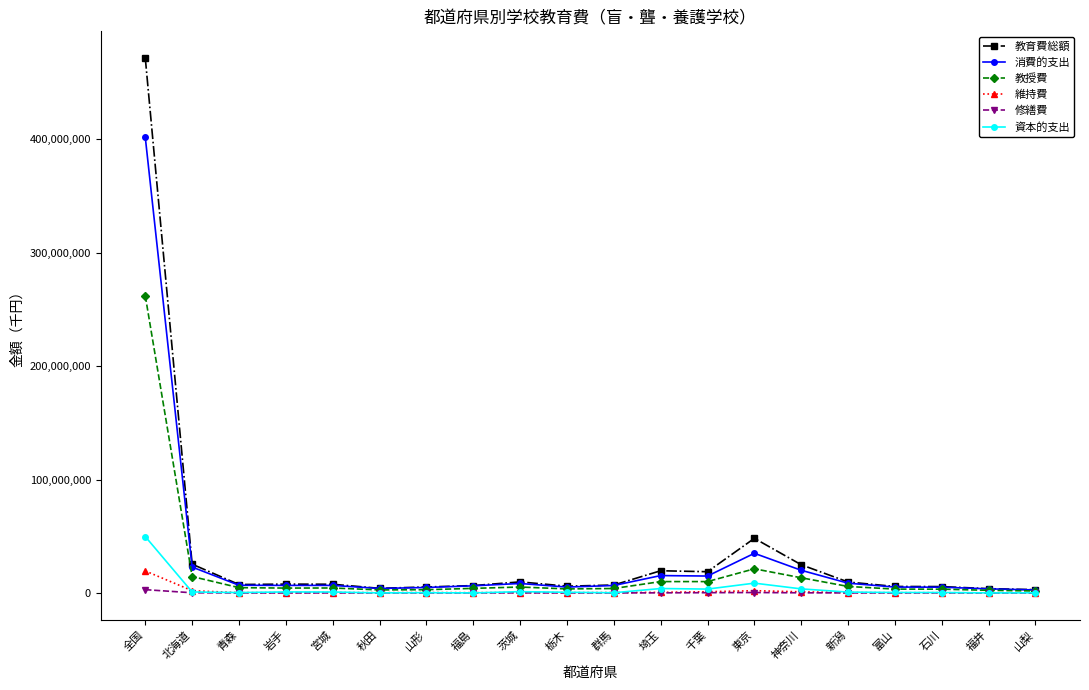

What is the maximum value for 消費的支出?

401763739